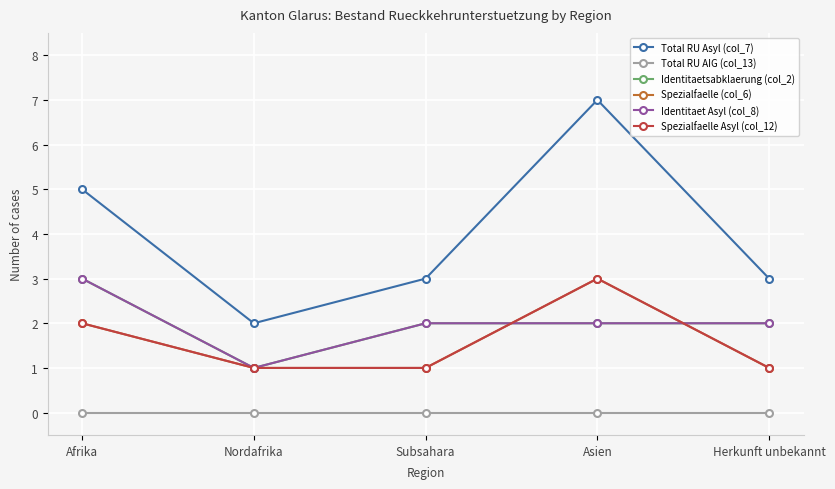

What is the label of the 2nd point from the right?

Asien